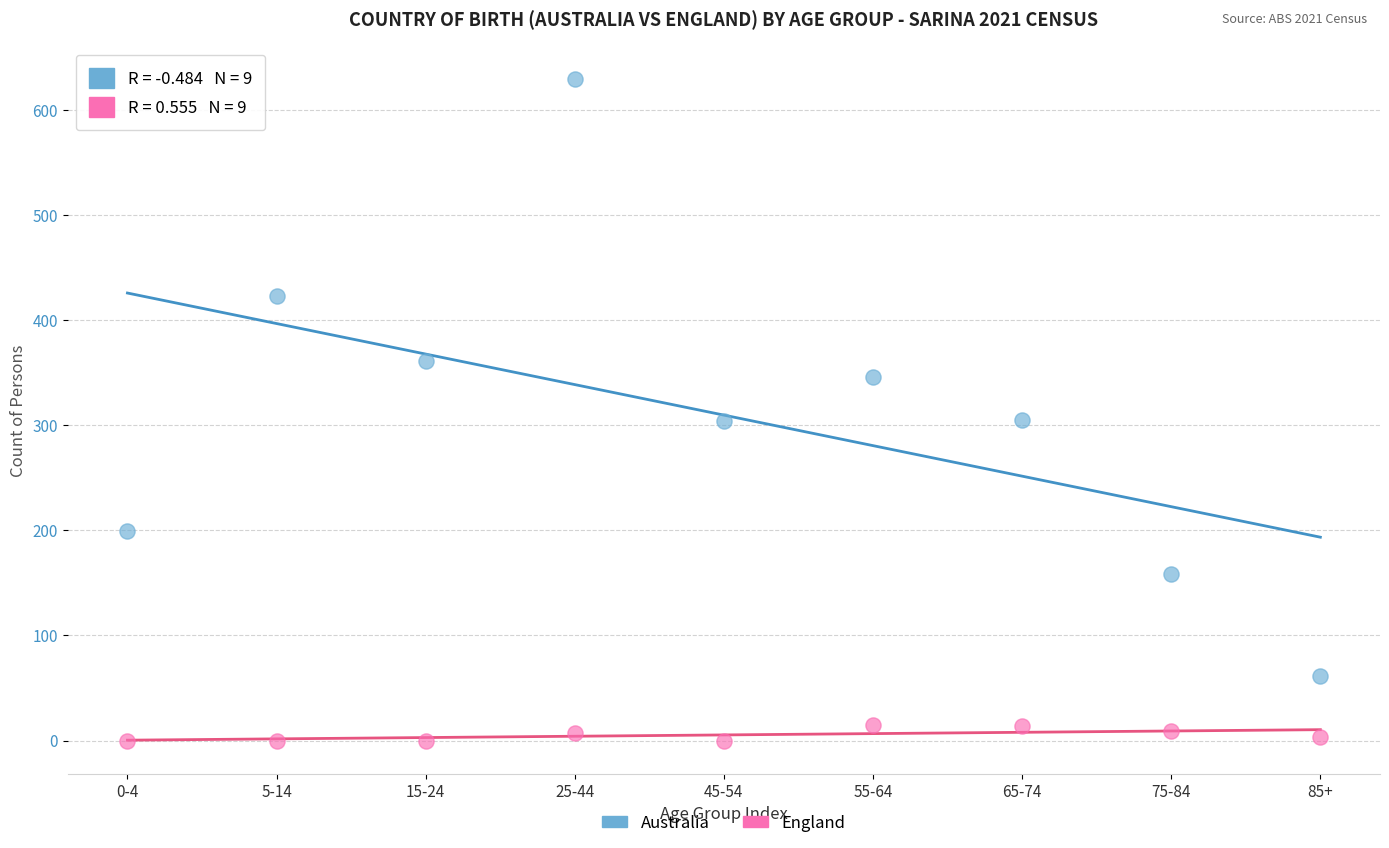

Which series reaches the maximum Y coordinate?

Australia